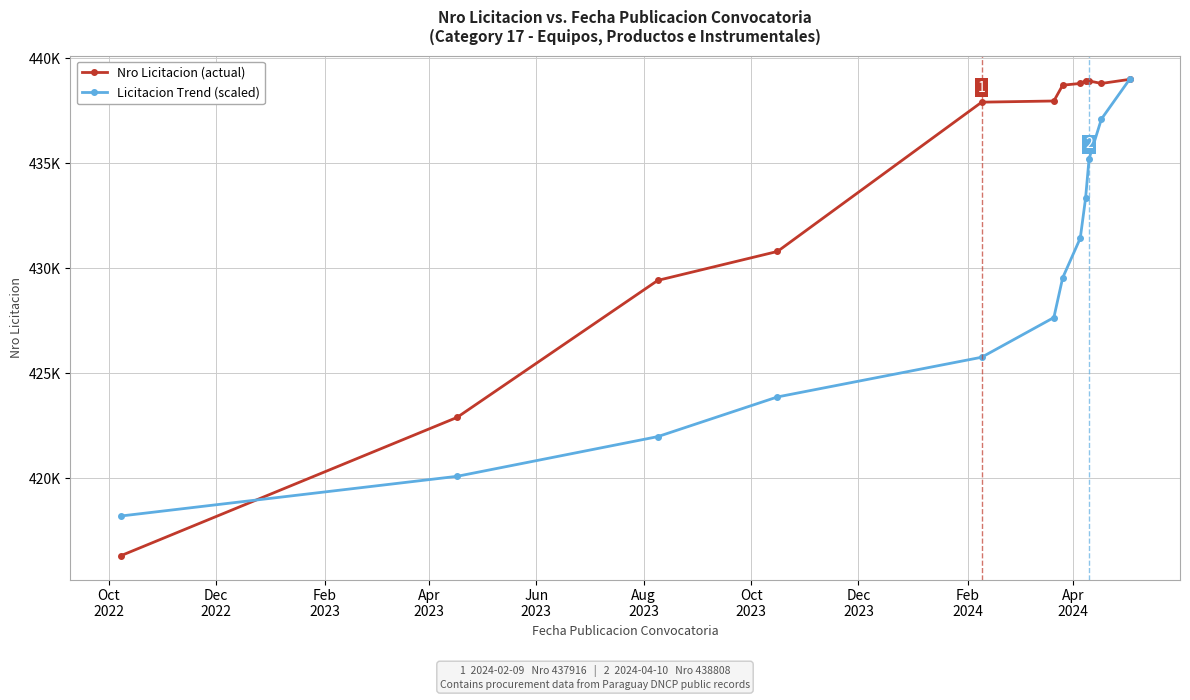

Does the chart have visible grid lines?

Yes